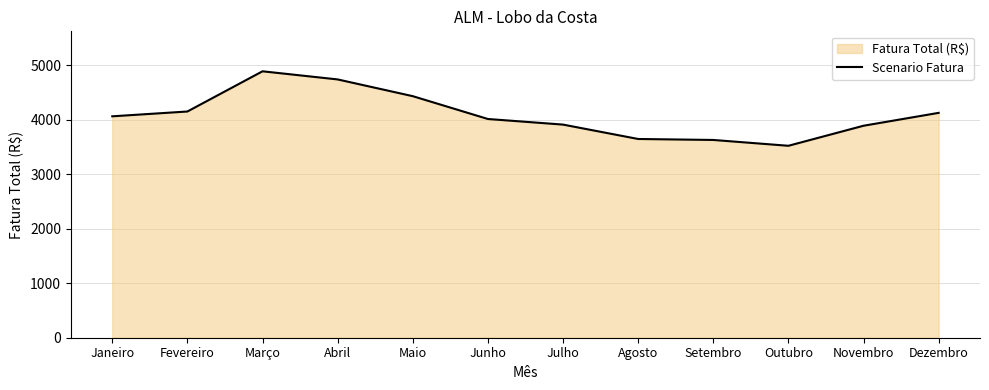

List the labels in order of value, smallest first.

Outubro, Setembro, Agosto, Novembro, Julho, Junho, Janeiro, Dezembro, Fevereiro, Maio, Abril, Março